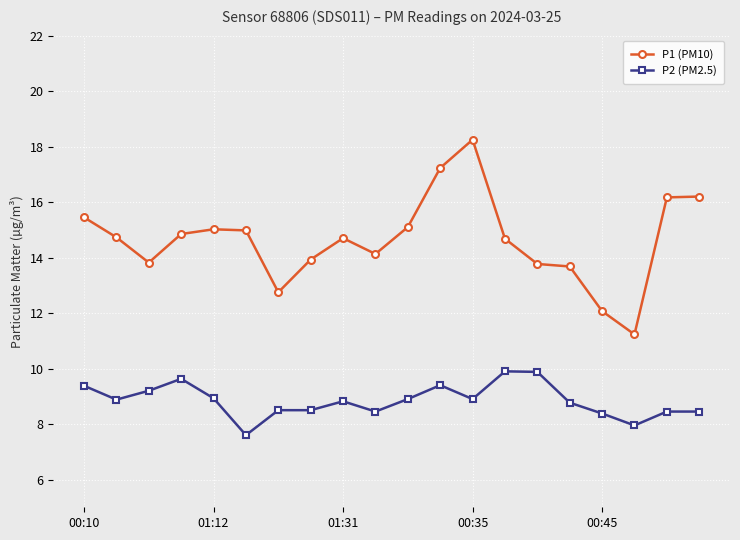

What is the smallest value displayed?

7.6